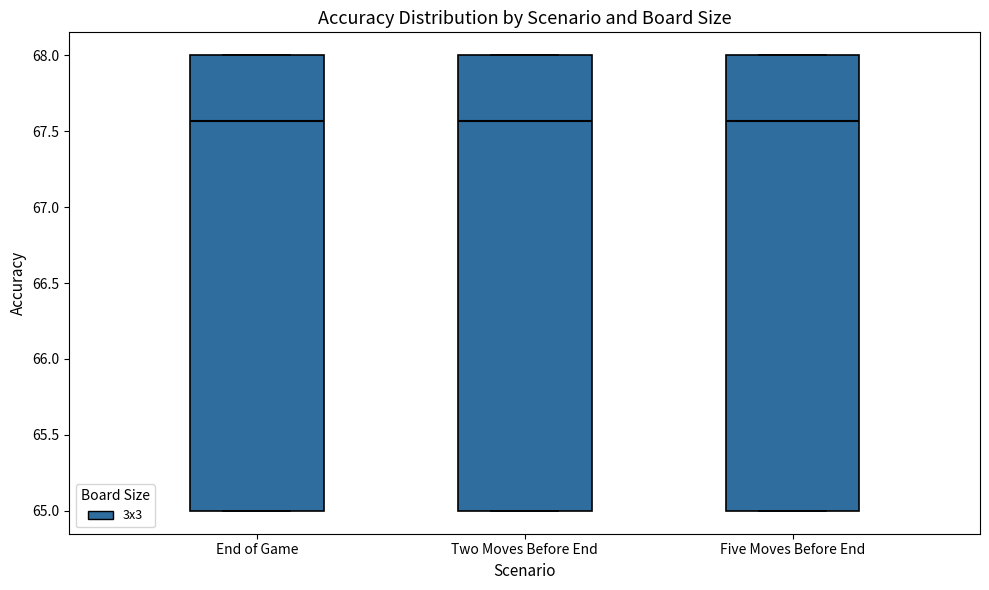

Reading left to right, read every box against the y-axis: the position of its median line, the range the box covers, and the ends of its whiskers. The values are not printed on the chart, so give them approximately, as read against the axis.

End of Game: median 67.55, box 65.00 to 68.00, whiskers 65.00 to 68.00
Two Moves Before End: median 67.55, box 65.00 to 68.00, whiskers 65.00 to 68.00
Five Moves Before End: median 67.55, box 65.00 to 68.00, whiskers 65.00 to 68.00